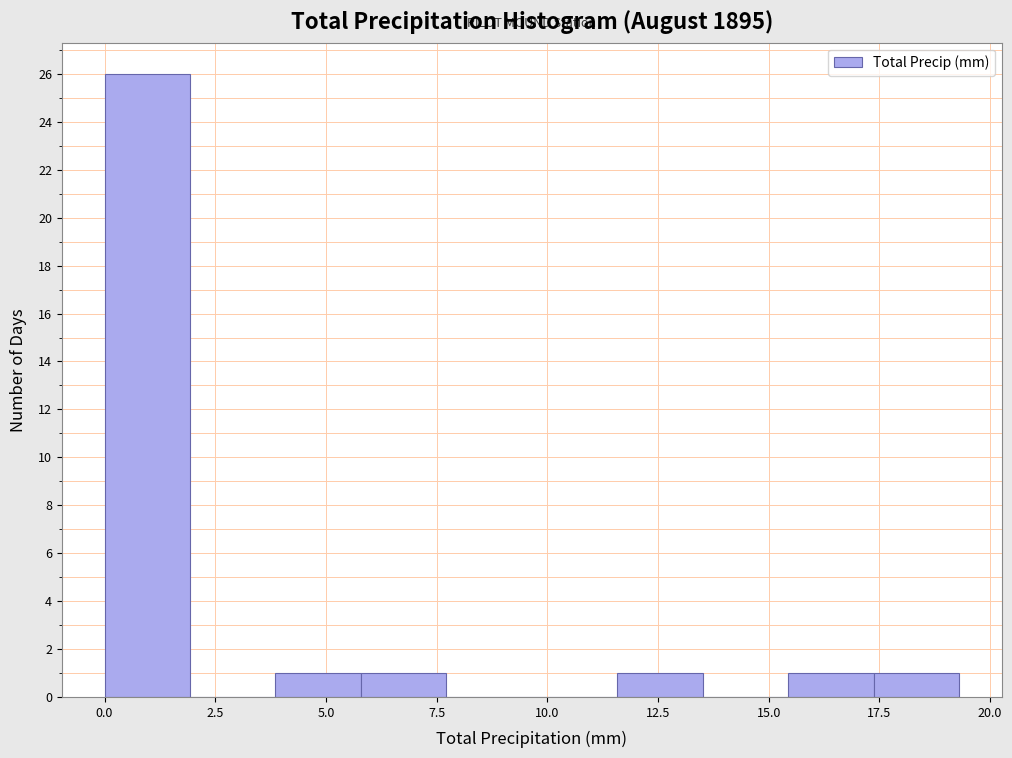

Around what value on the x-axis is the tallest bar? Give the approximate position of its centre, as read against the axis.

1.0